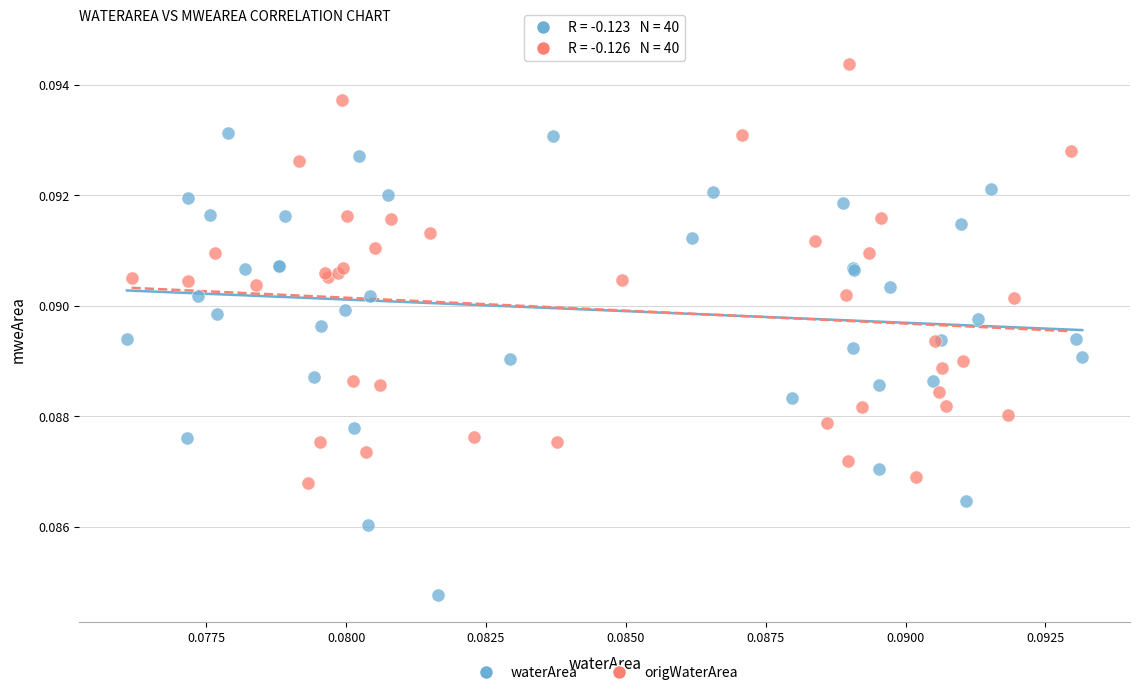

Which series reaches the maximum Y coordinate?

origWaterArea